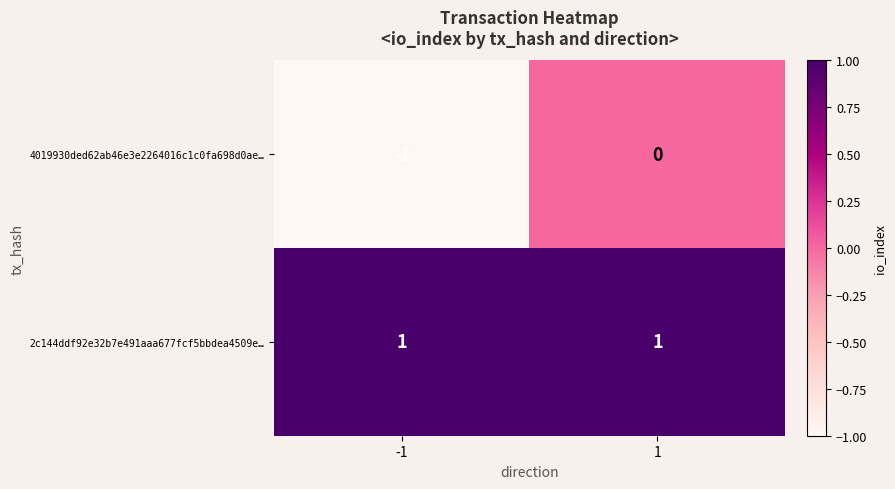

Reading right to left, what are all the values shown in this chart?

4019930ded62ab46e3e2264016c1c0fa698d0ae…: 1=0	-1=-1
2c144ddf92e32b7e491aaa677fcf5bbdea4509e…: 1=1	-1=1